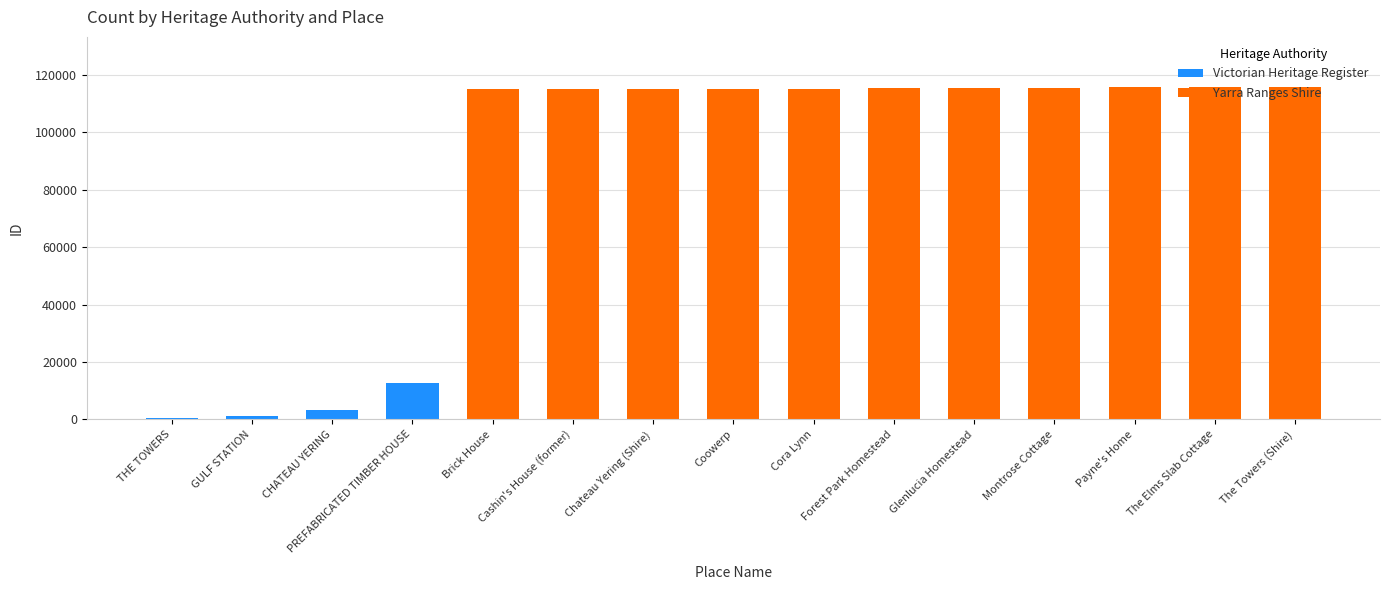

What is the maximum value for Victorian Heritage Register?

12531